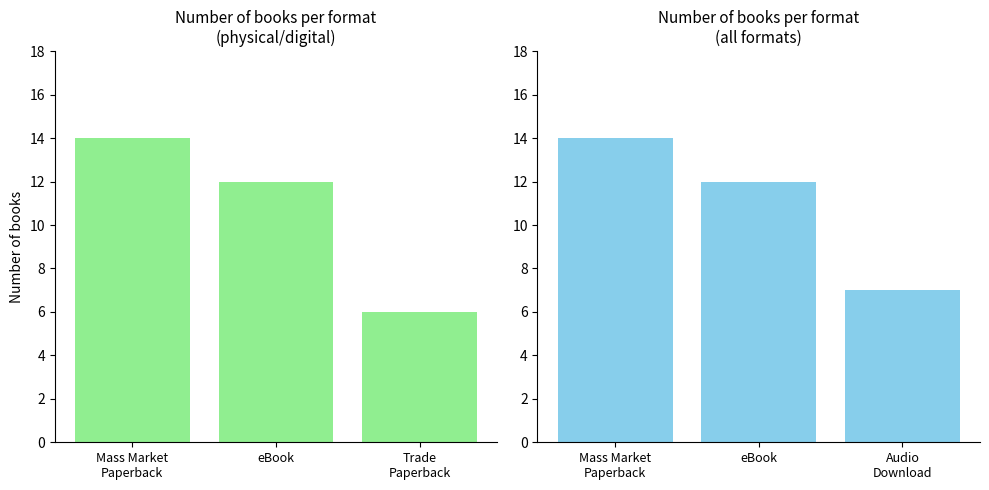

How many values exceed 12?

1